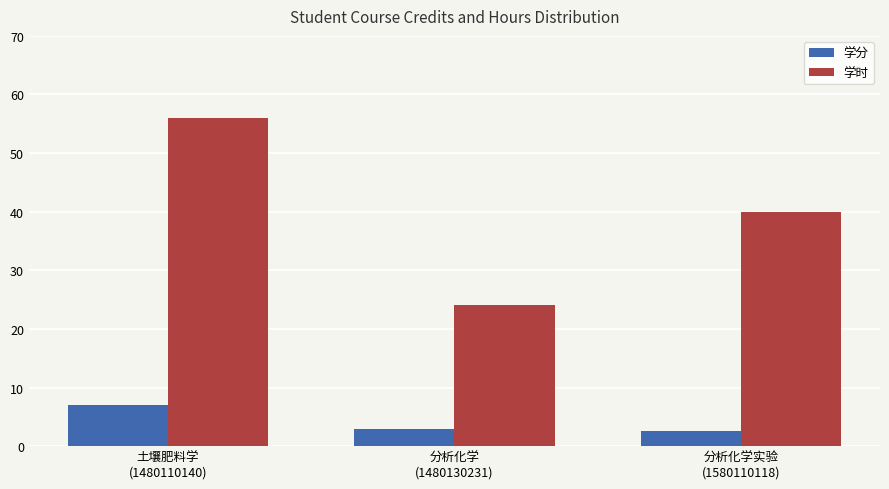

Is it true that 学时 equals 10.7 at 分析化学
(1480130231)?

False